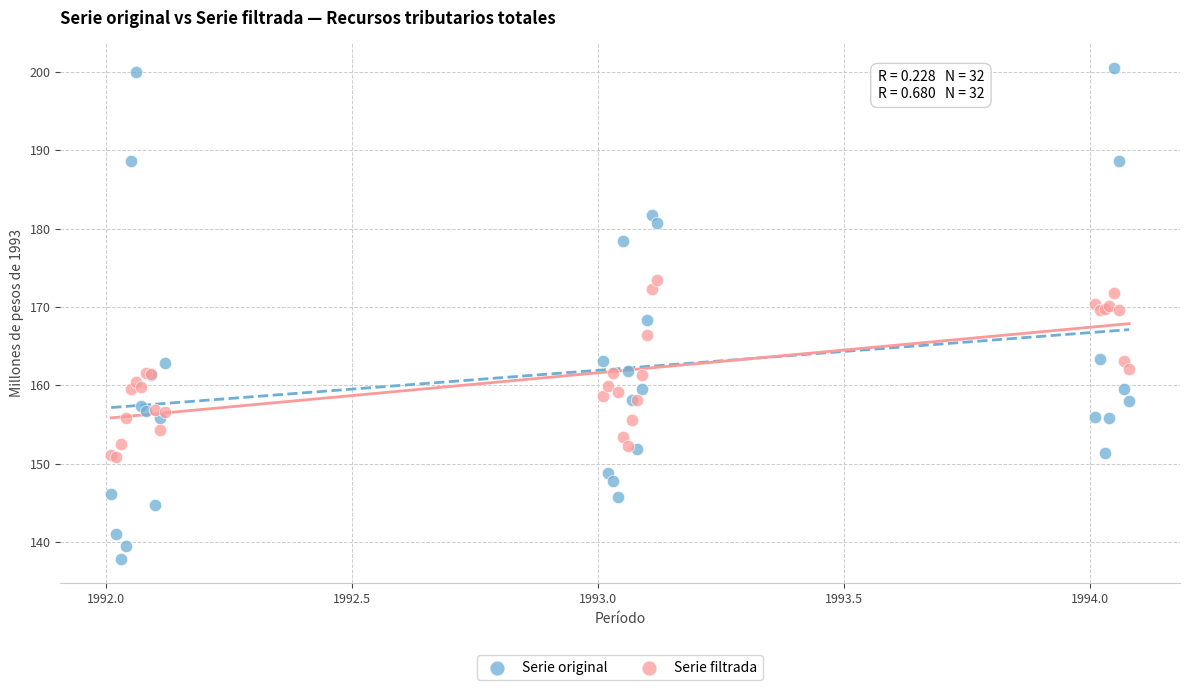

Which series reaches the maximum Y coordinate?

Serie original